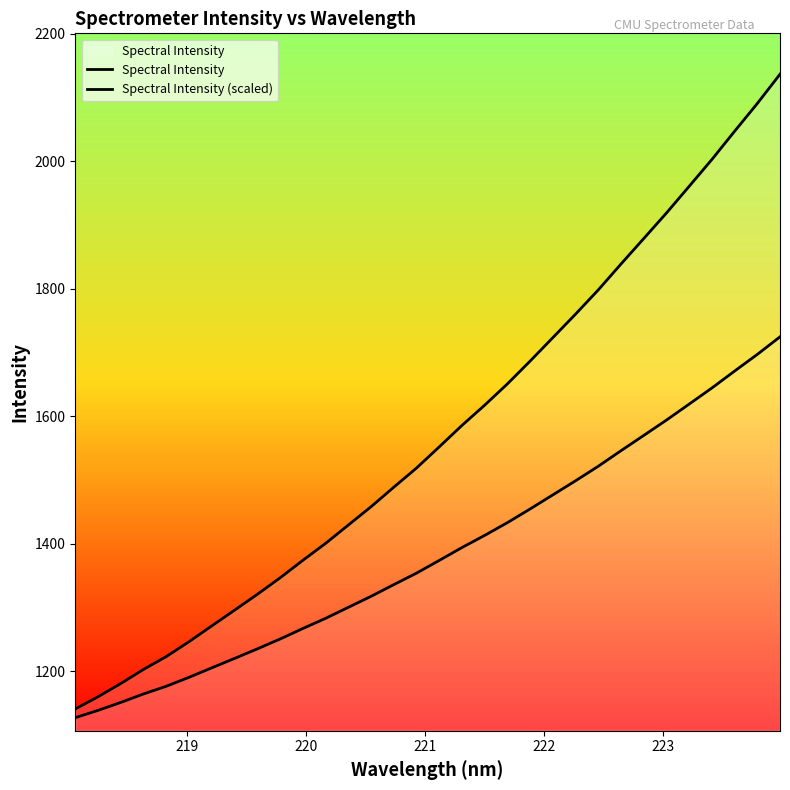

What is the greatest value displayed?

2136.9